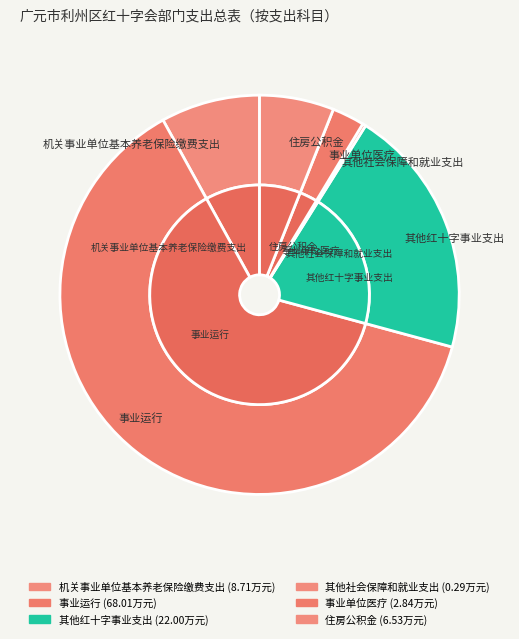

To the nearest percent, what percentage of the pie is 住房公积金?

6%